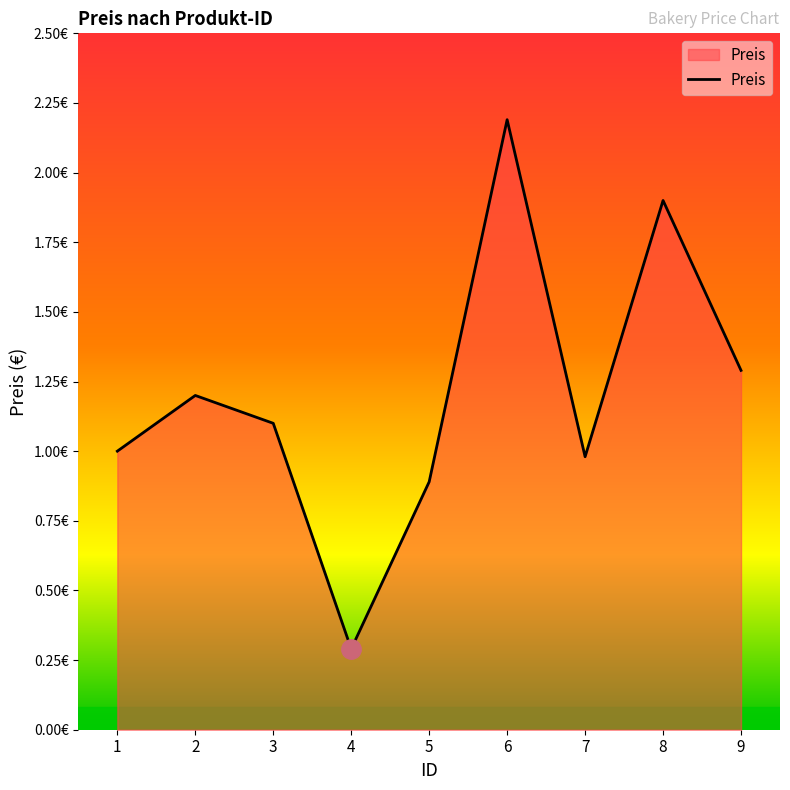

Does the chart display data point markers on the line(s)?

No